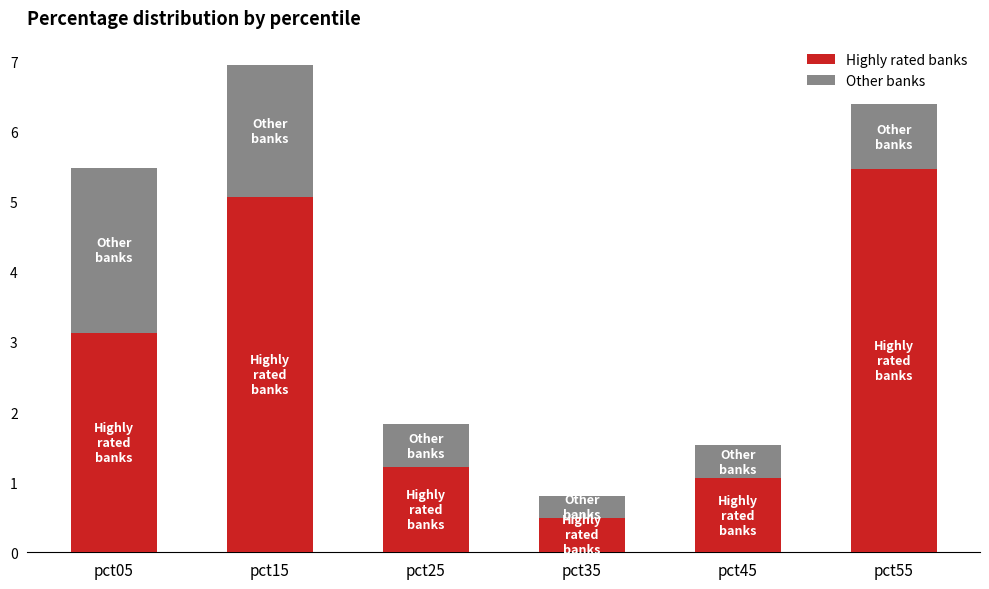

True or false: Highly rated banks has a value of 8.3 at pct55.

False